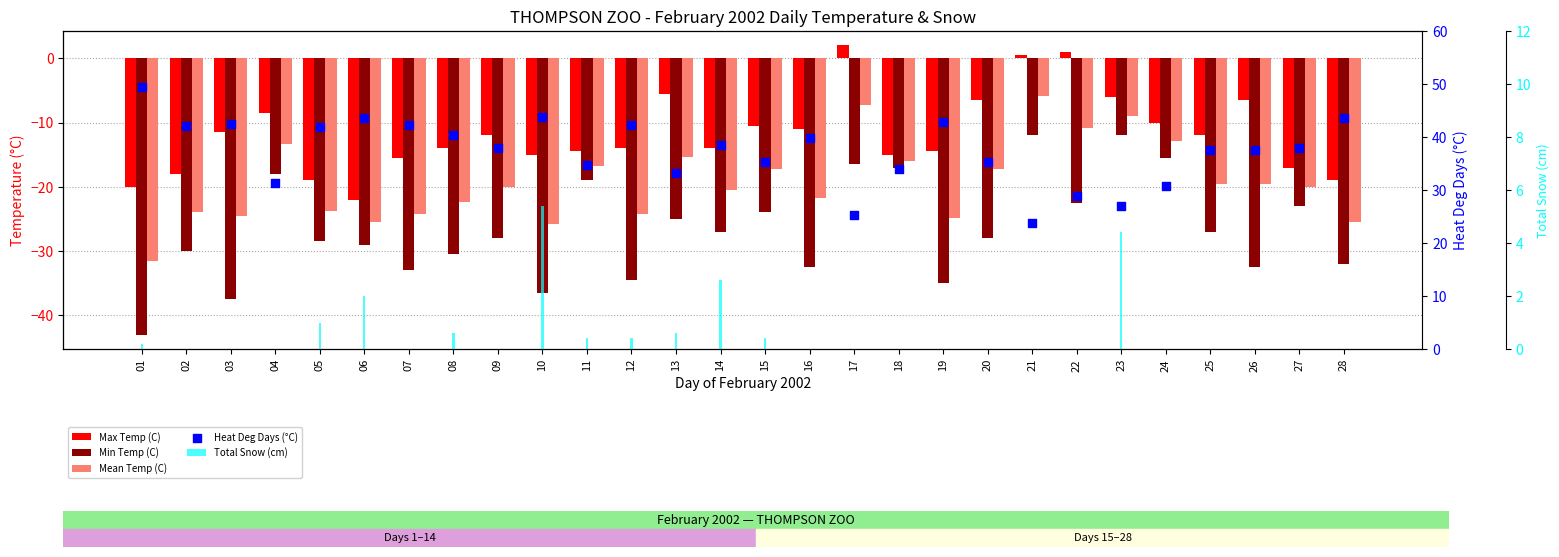

At which category is the sum across all series the highest?

21